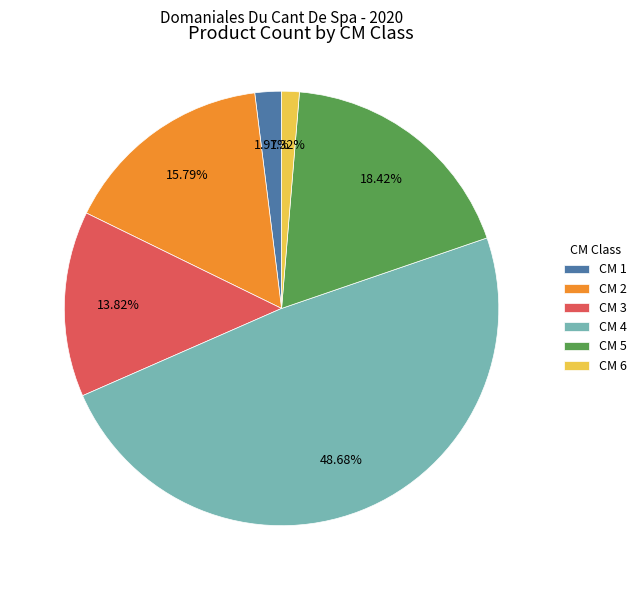

Combined, do CM 3 and CM 5 account for over 50%?

No